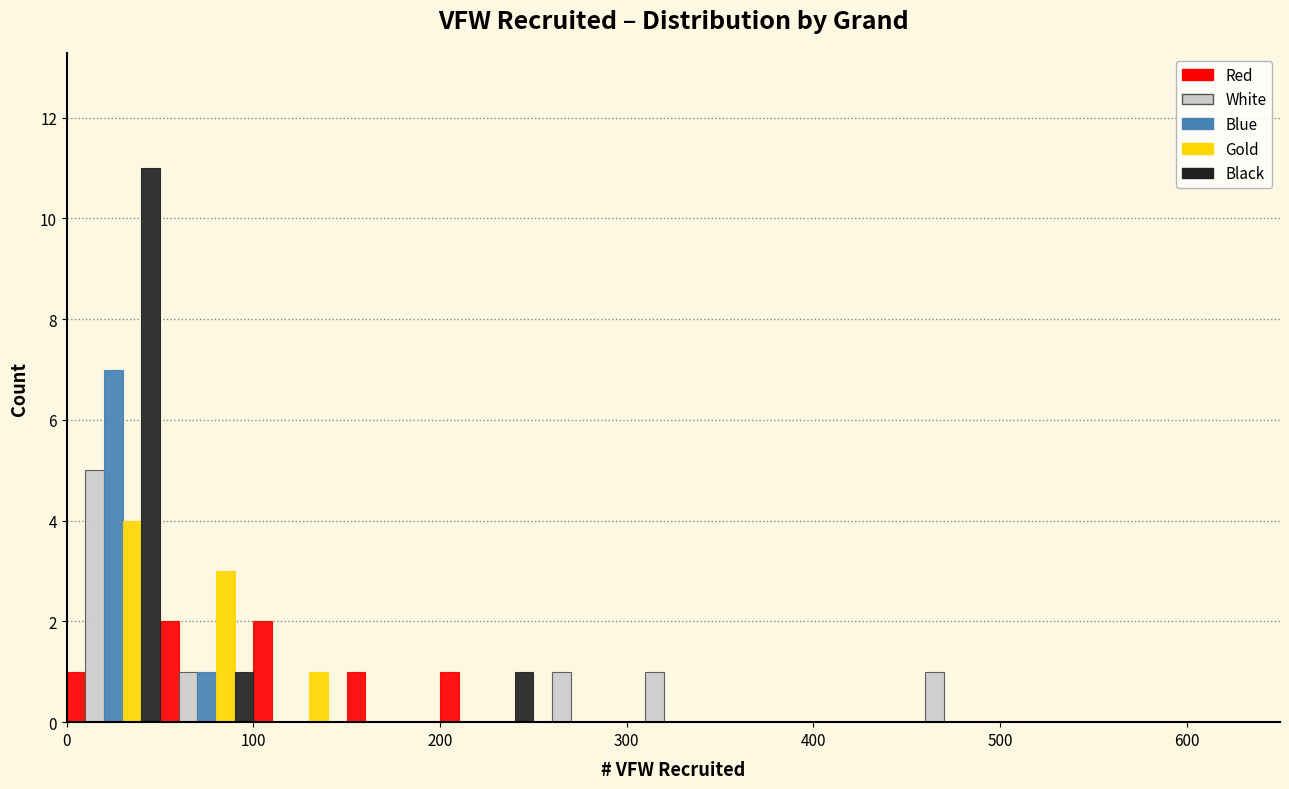

Reading left to right, transcribe this chart: for each range on the x-axis, give the height of each series' bar. The values are not printed on the chart, so give them approximately, as read against the axis.

0 to 50: Red=1	White=5	Blue=7	Gold=4	Black=11
50 to 100: Red=2	White=1	Blue=1	Gold=3	Black=1
100 to 150: Red=2	White=0	Blue=0	Gold=1	Black=0
150 to 200: Red=1	White=0	Blue=0	Gold=0	Black=0
200 to 250: Red=1	White=0	Blue=0	Gold=0	Black=1
250 to 300: Red=0	White=1	Blue=0	Gold=0	Black=0
300 to 350: Red=0	White=1	Blue=0	Gold=0	Black=0
350 to 400: Red=0	White=0	Blue=0	Gold=0	Black=0
400 to 450: Red=0	White=0	Blue=0	Gold=0	Black=0
450 to 500: Red=0	White=1	Blue=0	Gold=0	Black=0
500 to 550: Red=0	White=0	Blue=0	Gold=0	Black=0
550 to 600: Red=0	White=0	Blue=0	Gold=0	Black=0